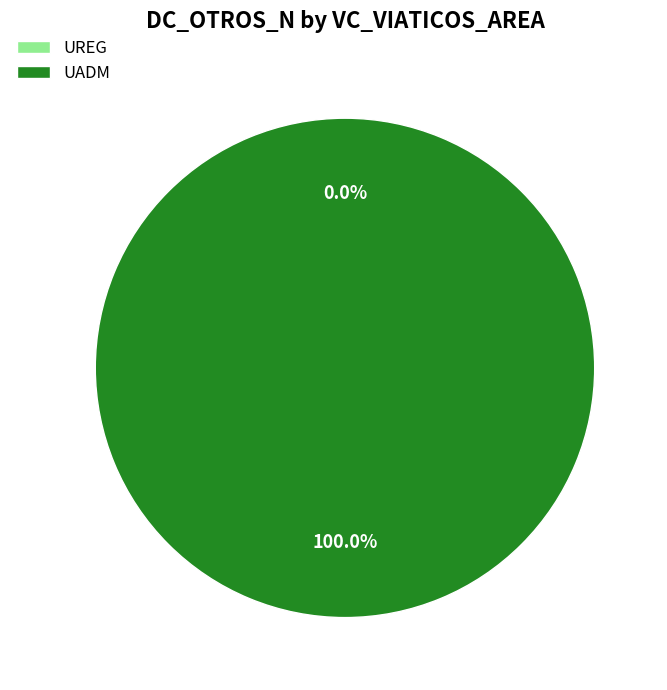

True or false: UREG (OTSU) accounts for 1% of the total.

False